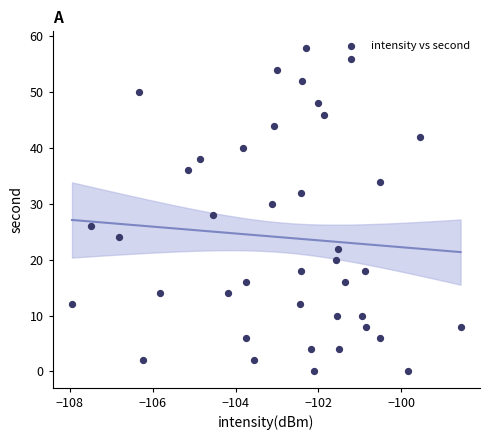

What is the range of Y values (max minus min)?

58